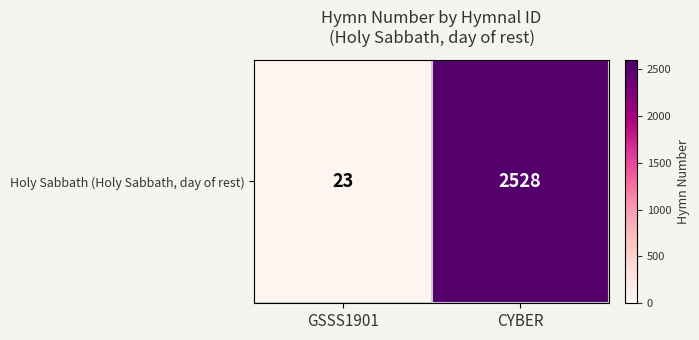

True or false: the data shows 23 at GSSS1901.

True